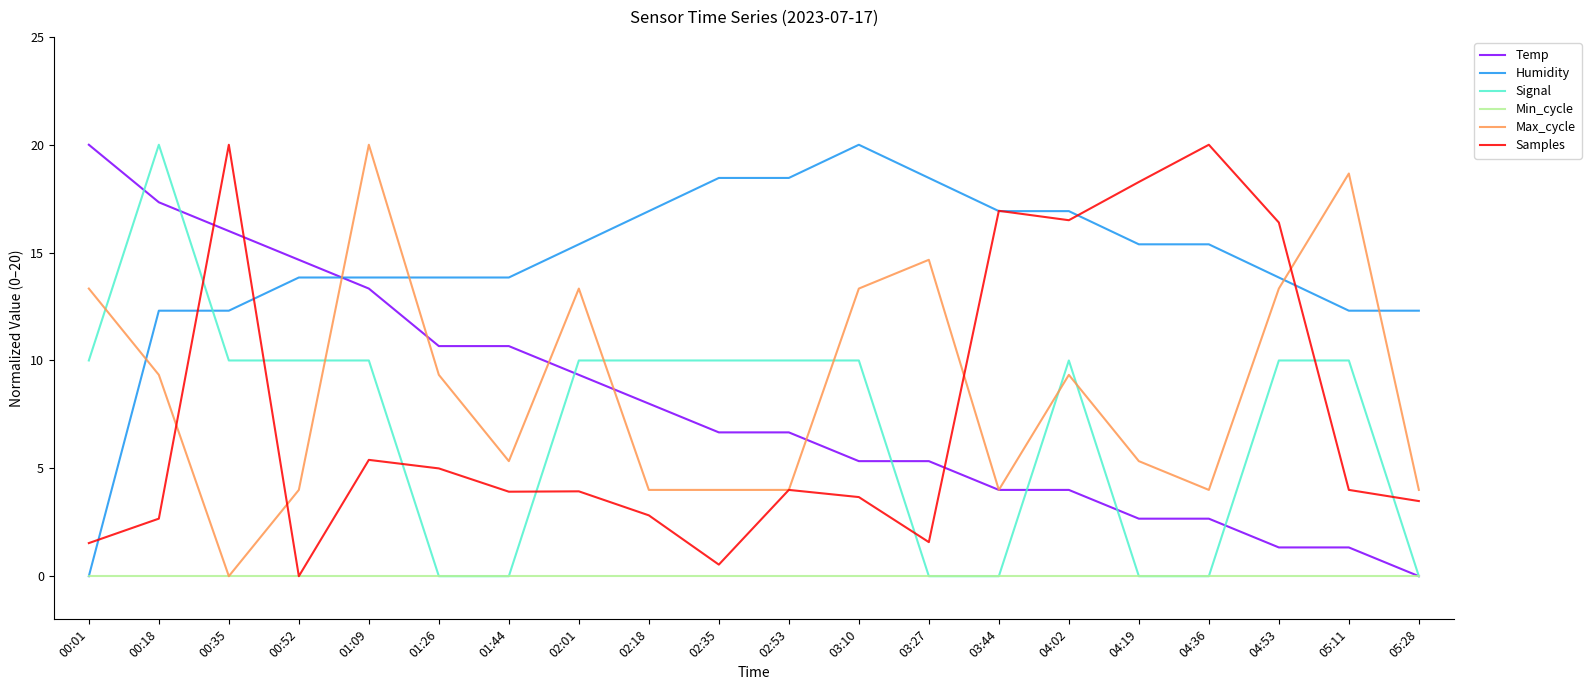

Is the value of Temp at 05:11 greater than the value of Humidity at 05:11?

No